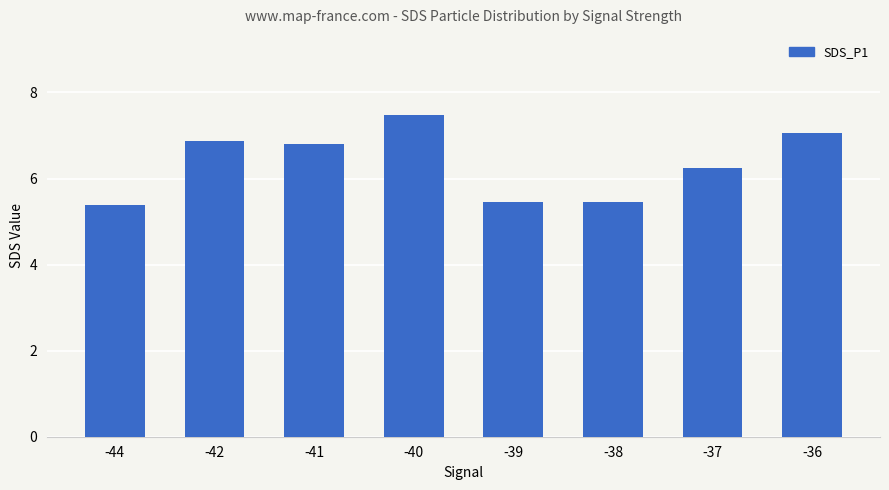

At which label does the data first exceed 6?

-42